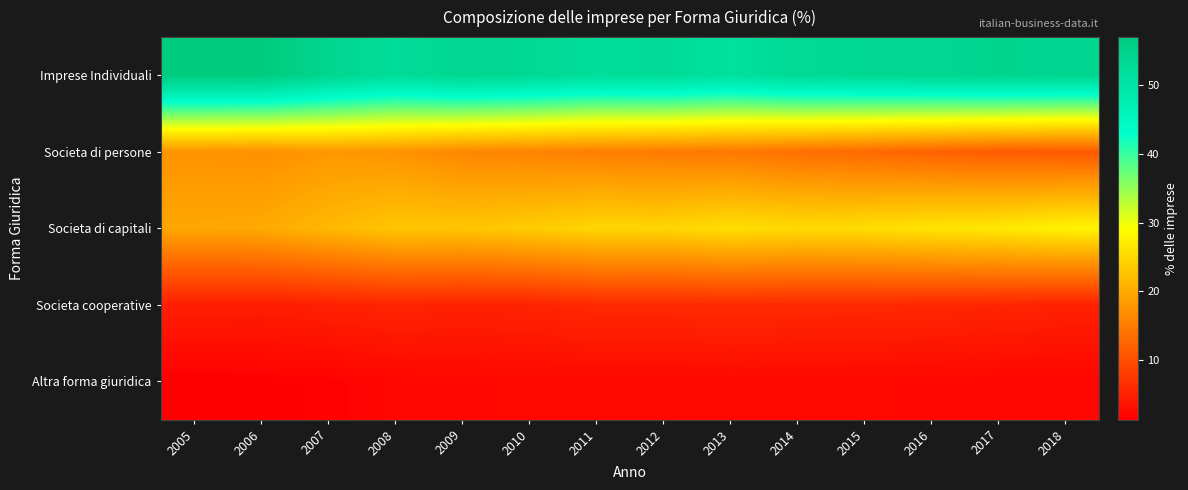

At which category is the sum across all series the highest?

2006